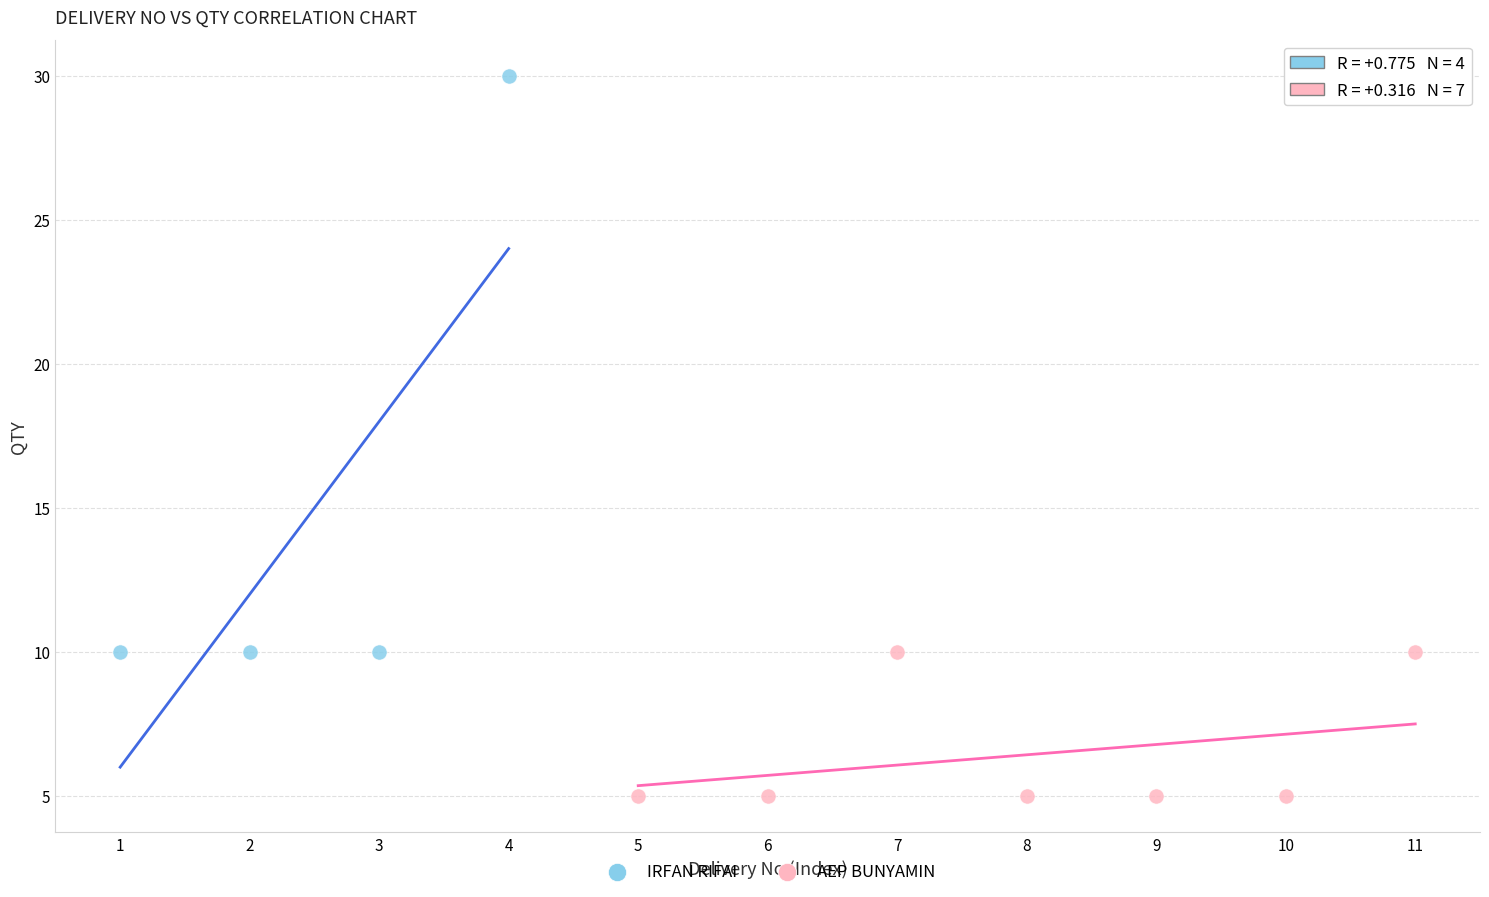

Which series contains the highest Y value?

IRFAN RIFAI